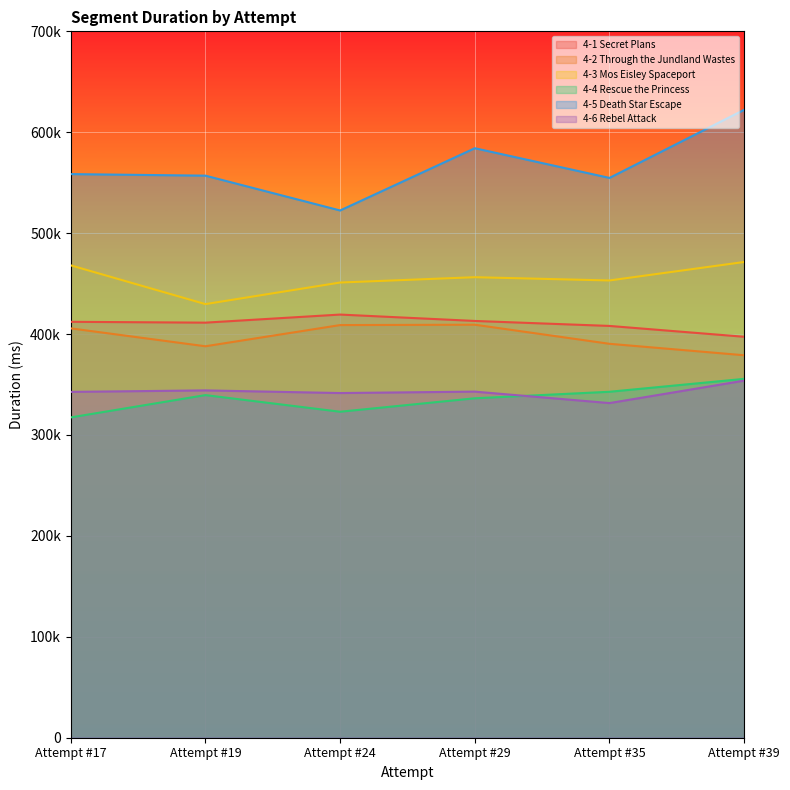

Does the chart display data point markers on the line(s)?

No